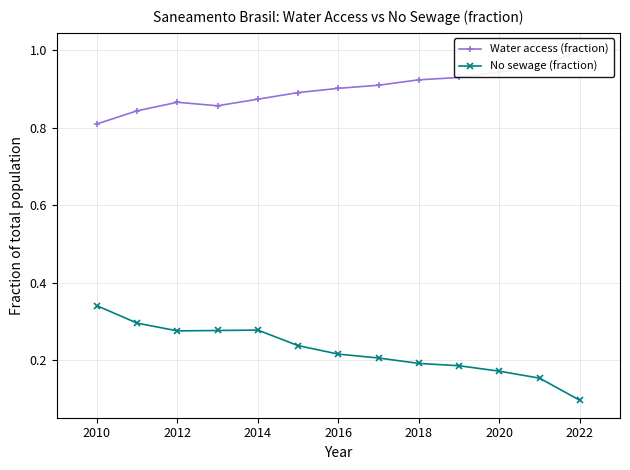

What is the value of the Water access (fraction) point at the 13th from the left?

1.0